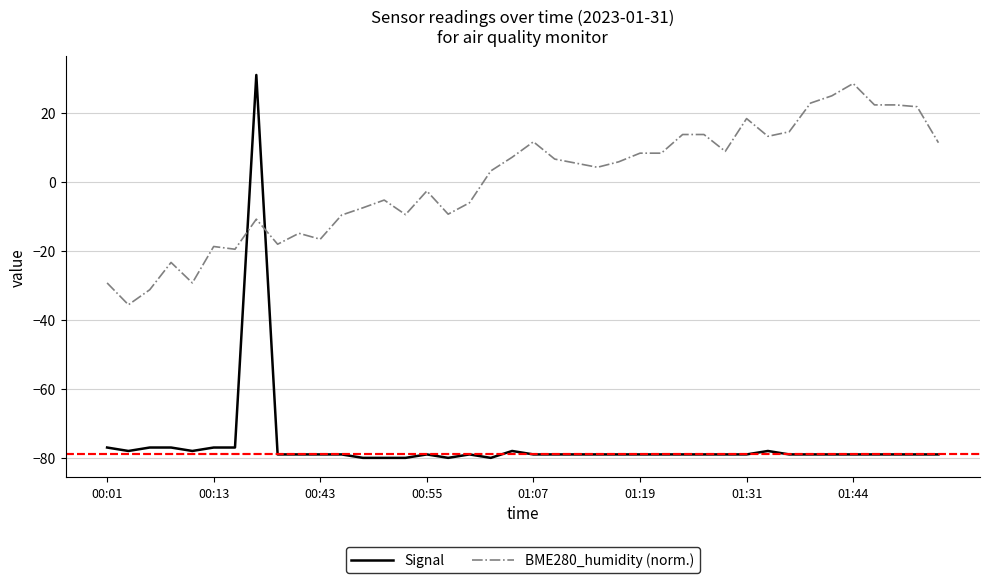

How many categories are shown in the chart?

40